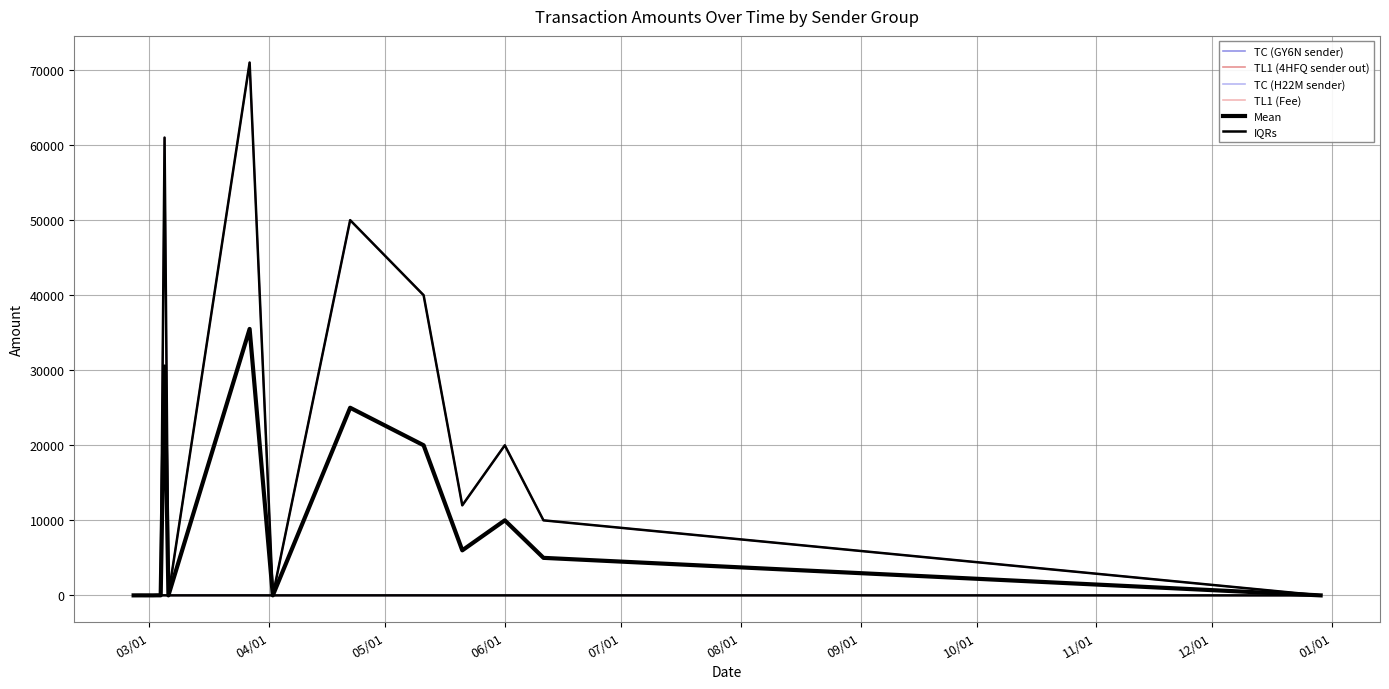

What are all the series names shown in the legend?

TC (GY6N sender), TL1 (4HFQ sender out), TC (H22M sender), TL1 (Fee), Mean, IQRs